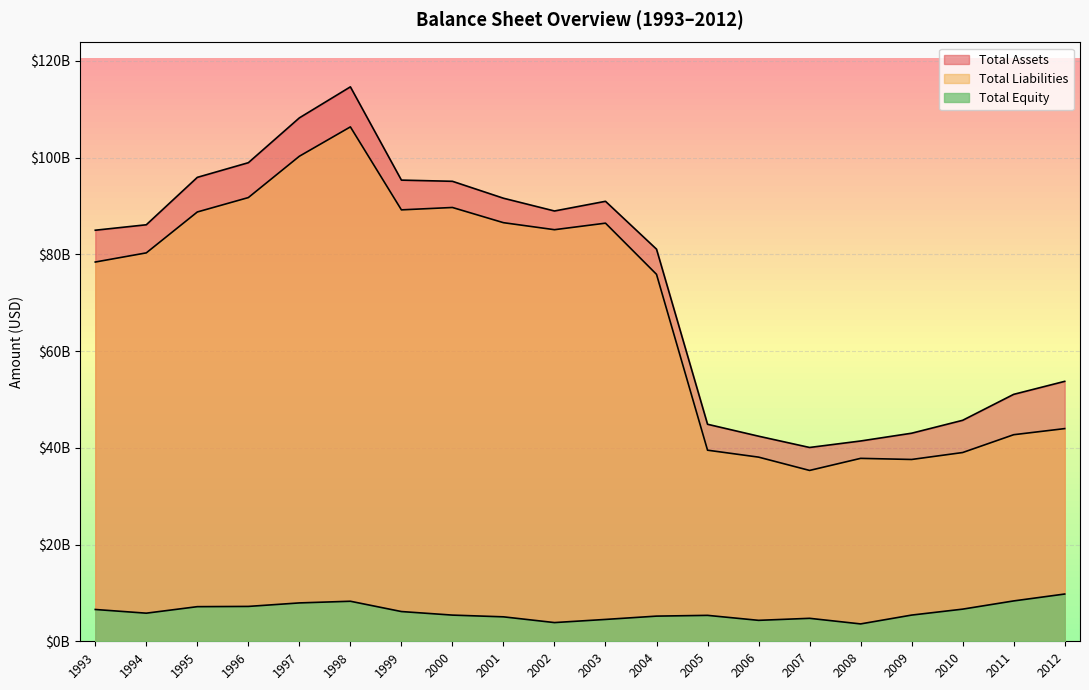

At which category does Total Equity reach its first local valley?

1994